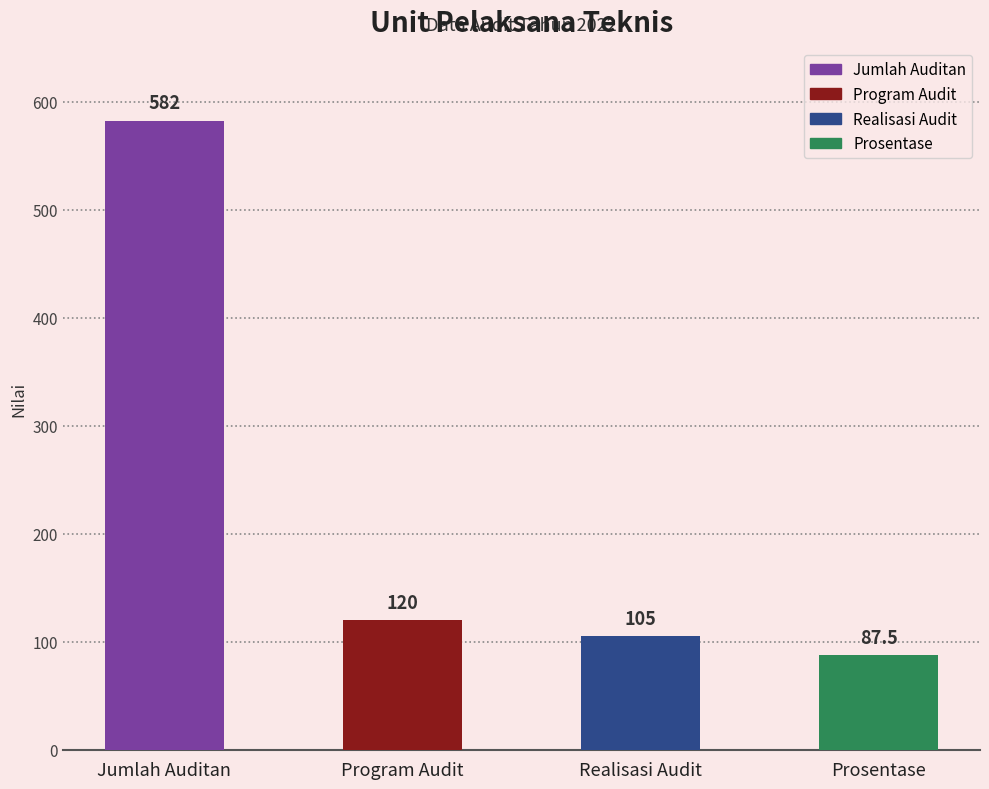

What is the sum of all values?

894.5